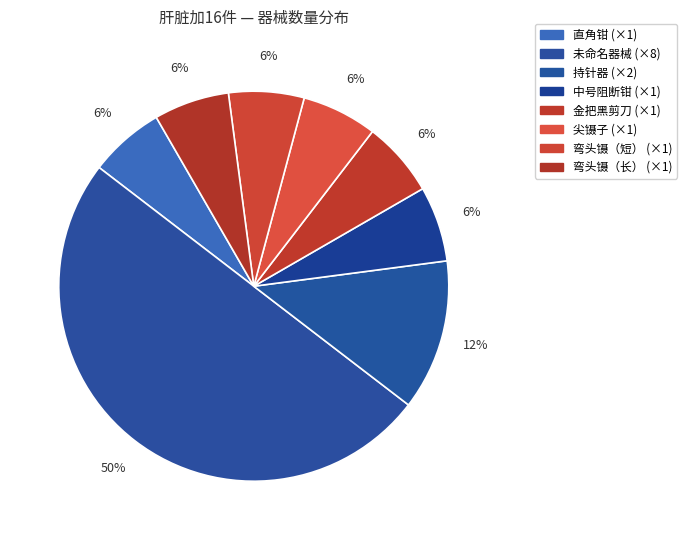

Is there a majority slice in this chart?

No